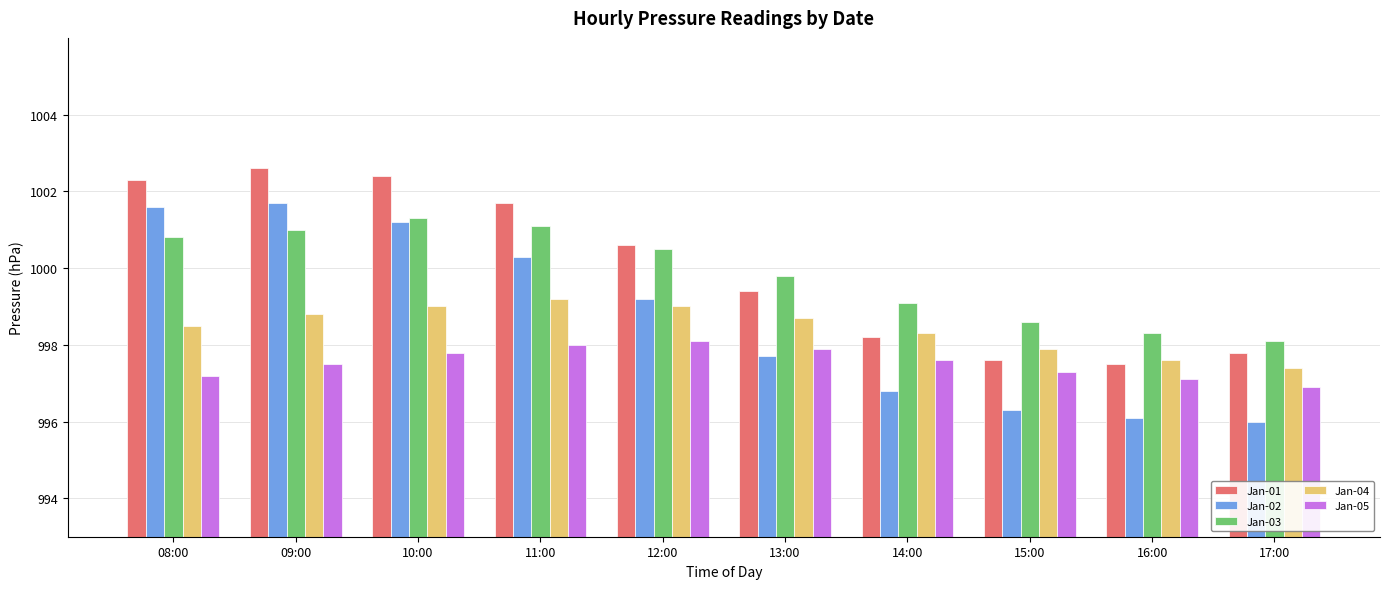

What is the label of the 7th bar from the left?

14:00